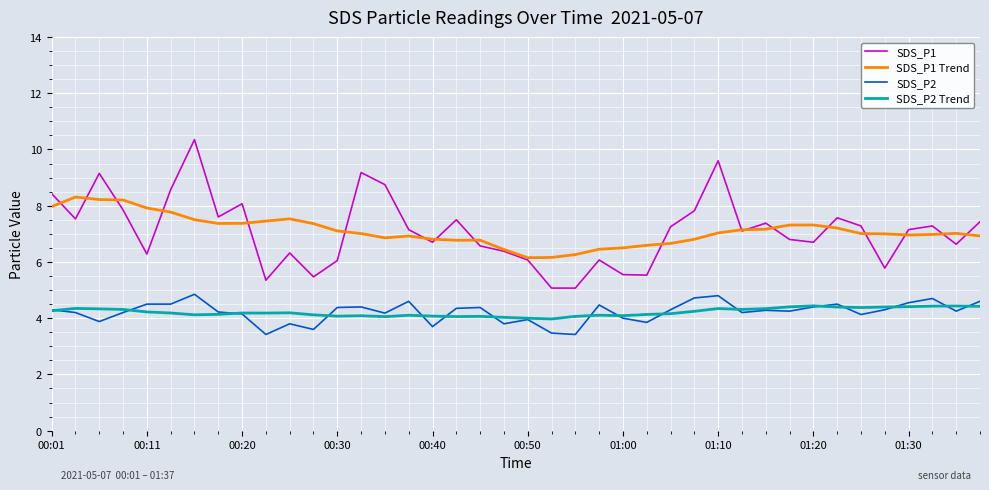

What is the minimum value shown in the chart?

3.4